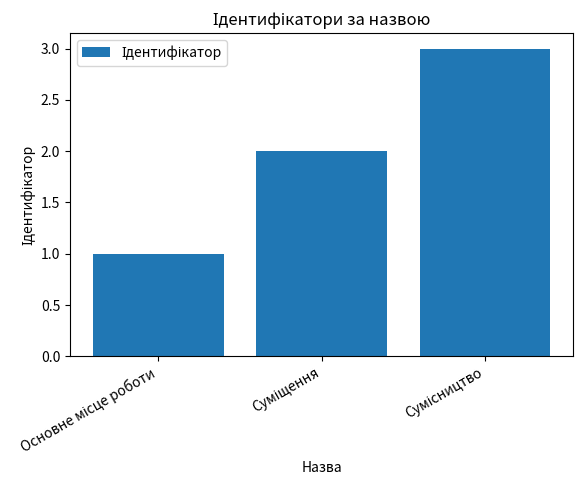

What is the sum of all values?

6